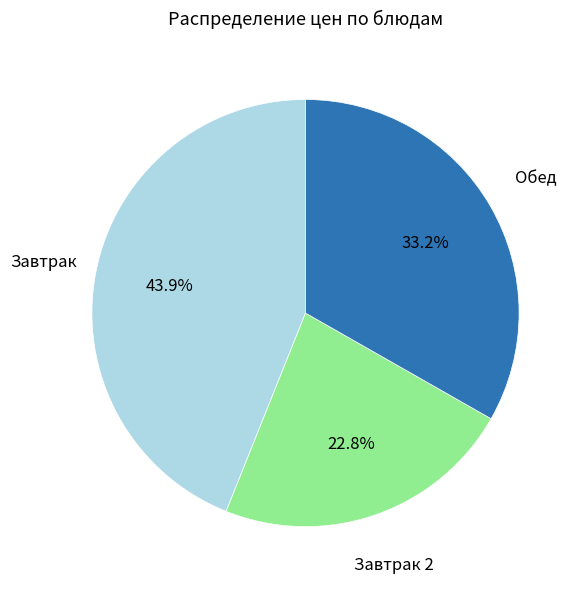

Is there a majority slice in this chart?

No